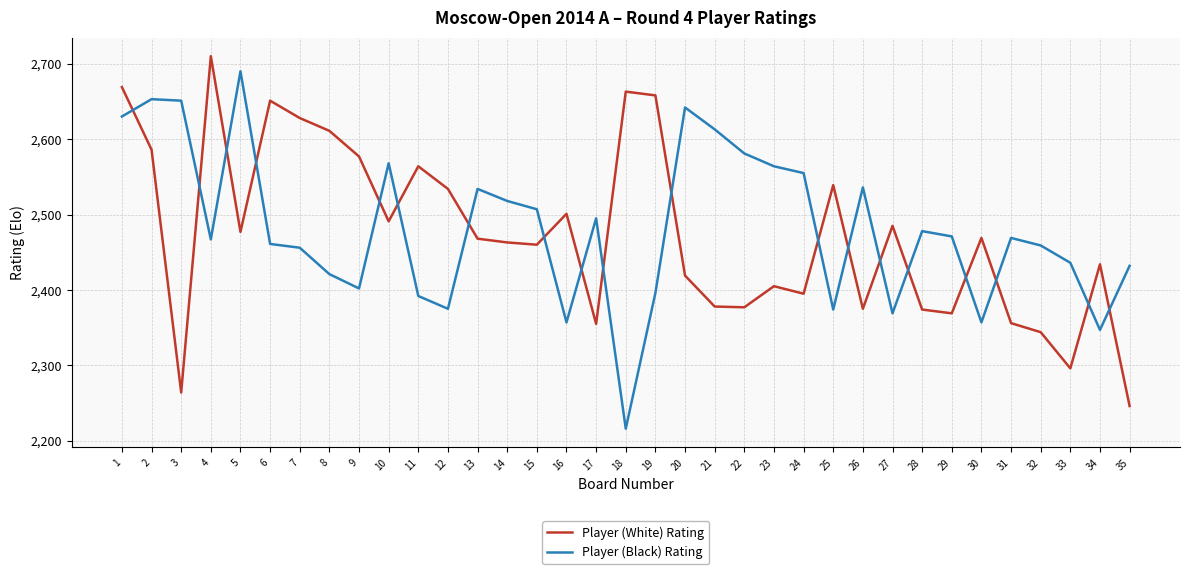

At which label does Player (White) Rating first exceed 2468?

1